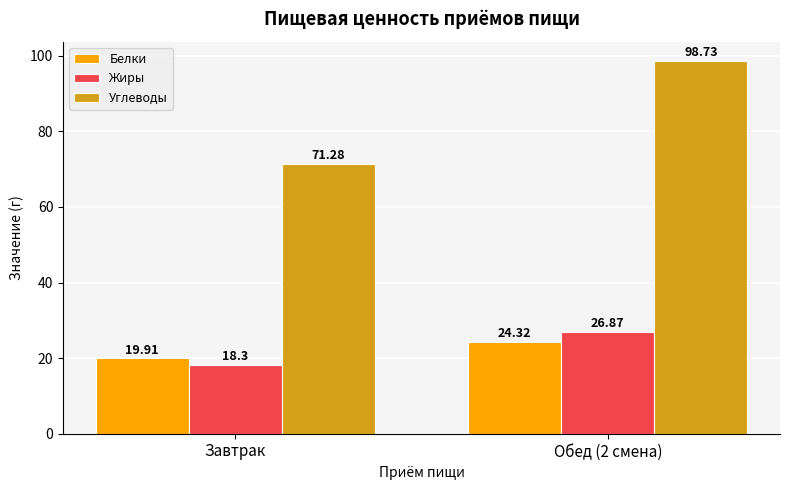

Which series changed the most between Завтрак and Обед (2 смена)?

Углеводы